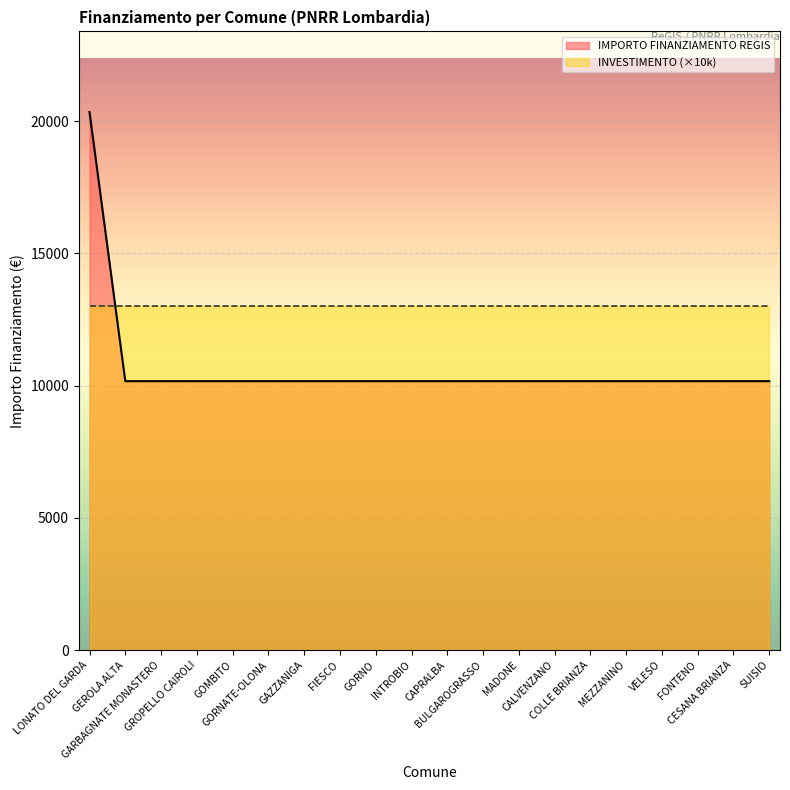

Is it true that the value at COLLE BRIANZA is 10172?

True